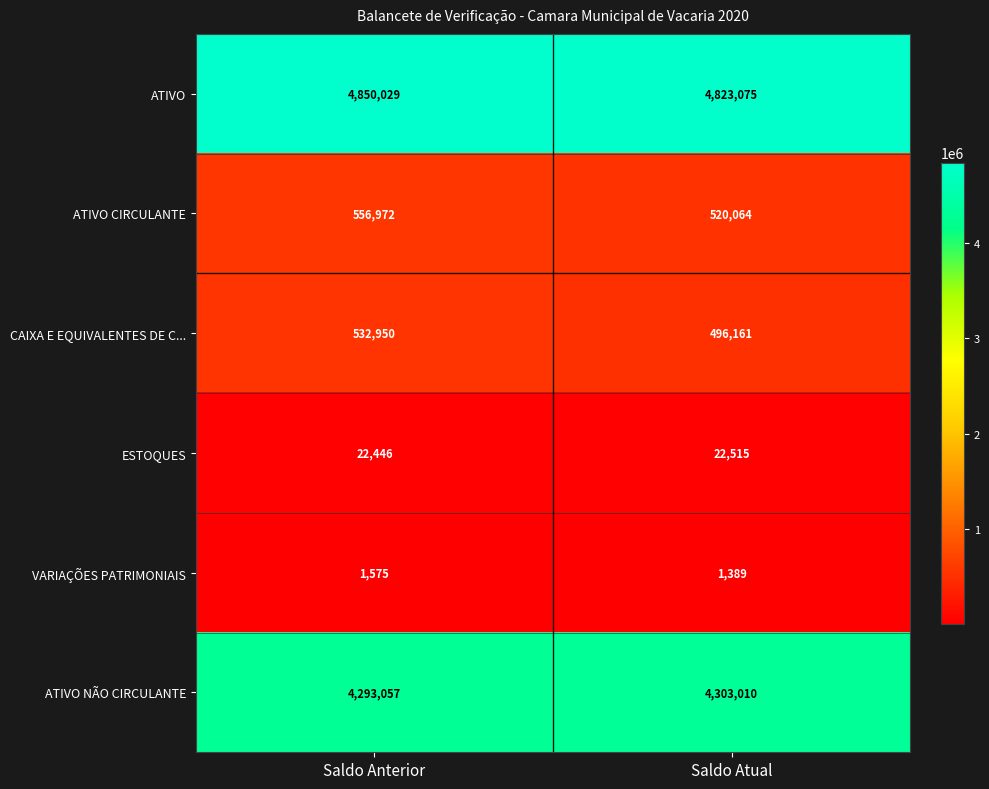

Which series has the widest spread of values?

ATIVO CIRCULANTE